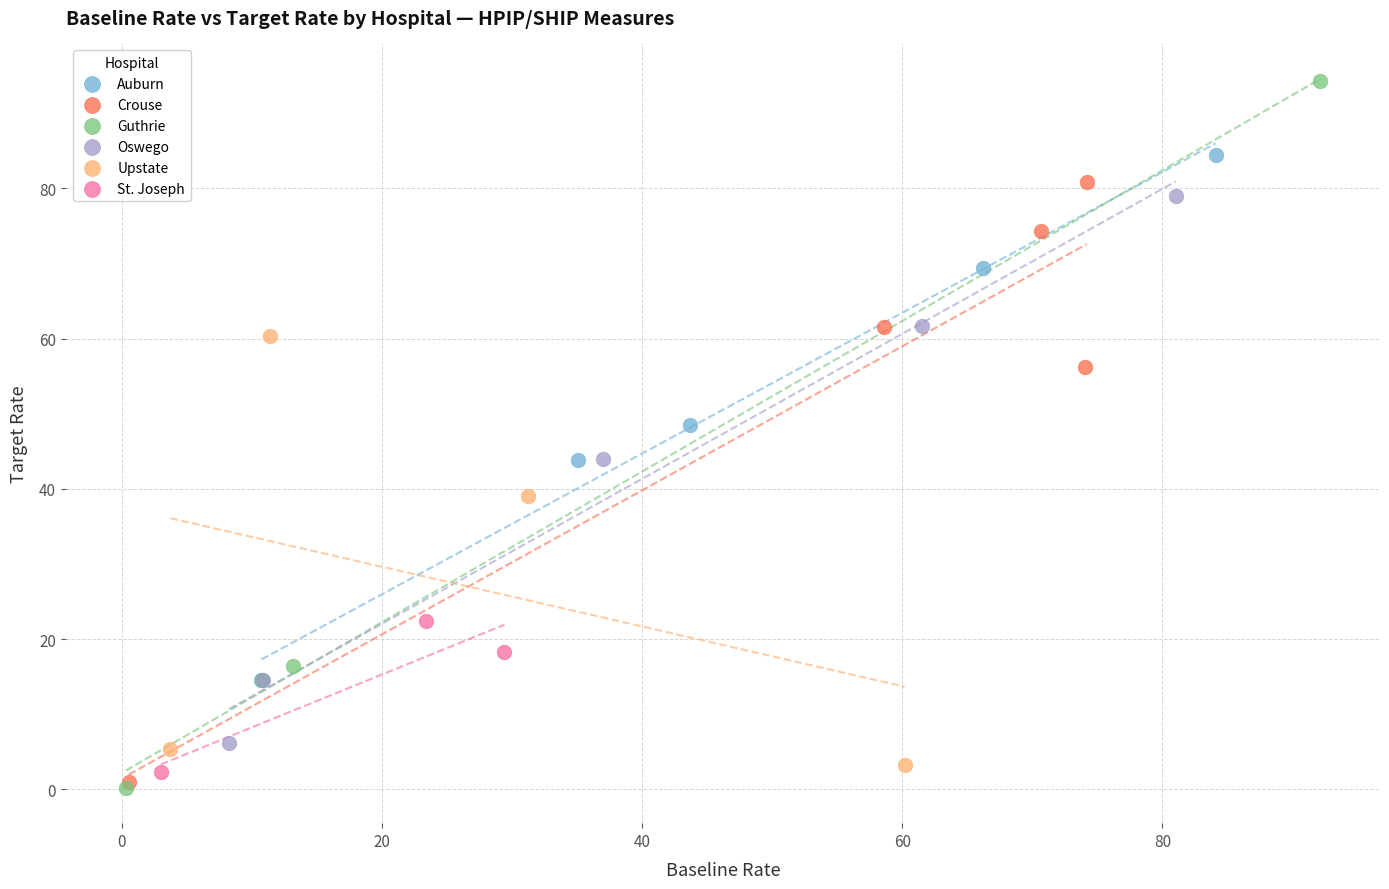

Which series has the widest spread of Y values?

Guthrie